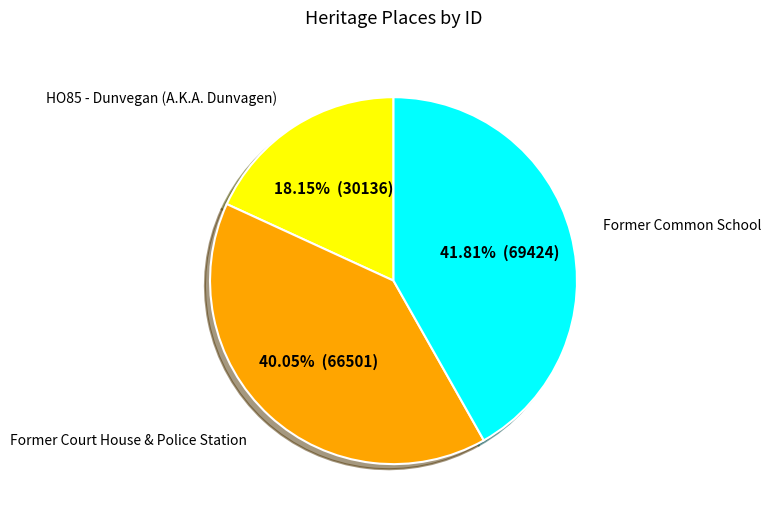

What is the ratio of the value at Former Court House & Police Station to the value at Former Common School?

1.0